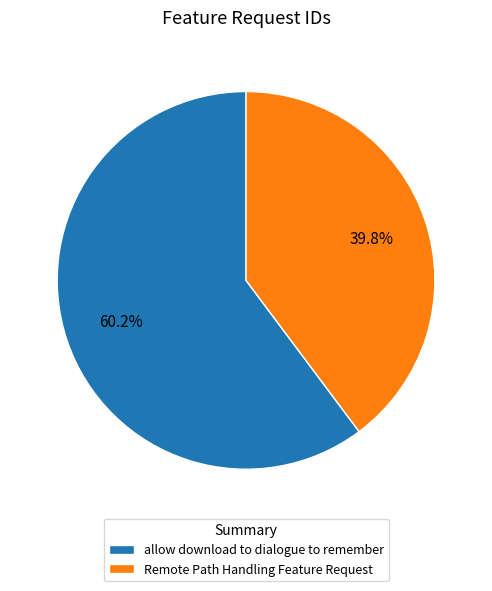

Is the sum of Remote Path Handling Feature Request and allow download to dialogue to remember greater than half?

Yes